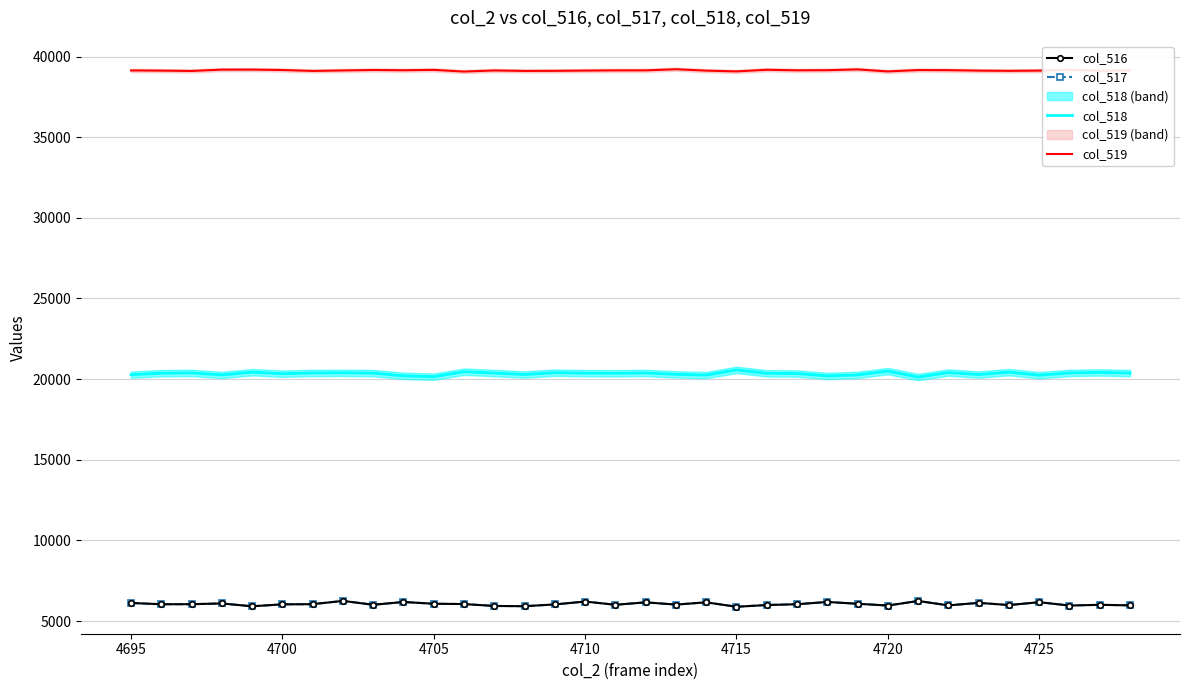

How many categories are shown in the chart?

34